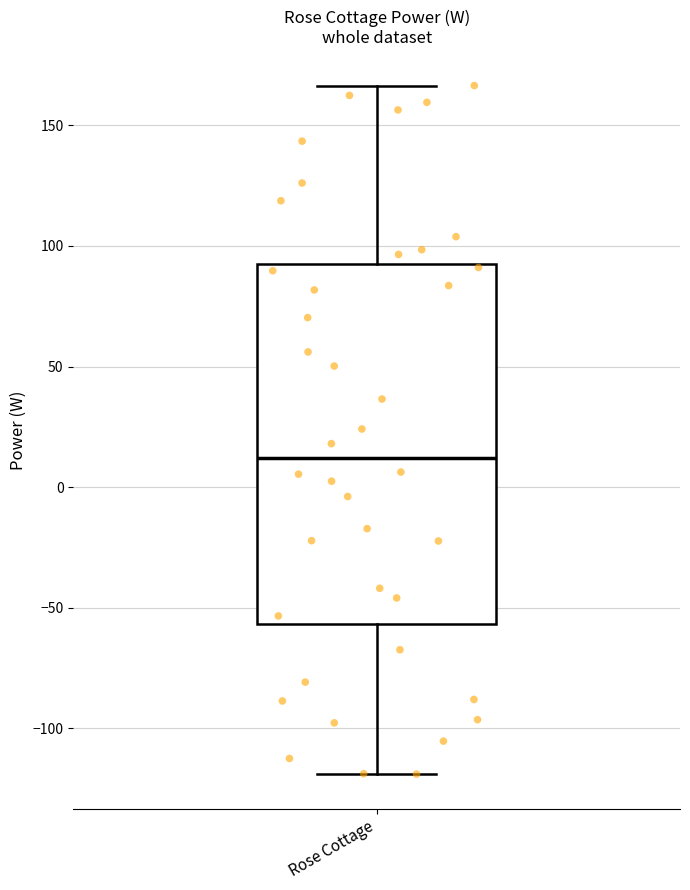

Read this box plot against the y-axis: the position of the median line, the range covered by the box, and the ends of both whiskers. The values are not printed on the chart, so give them approximately, as read against the axis.

median 10, box -55 to 90, whiskers -120 to 165